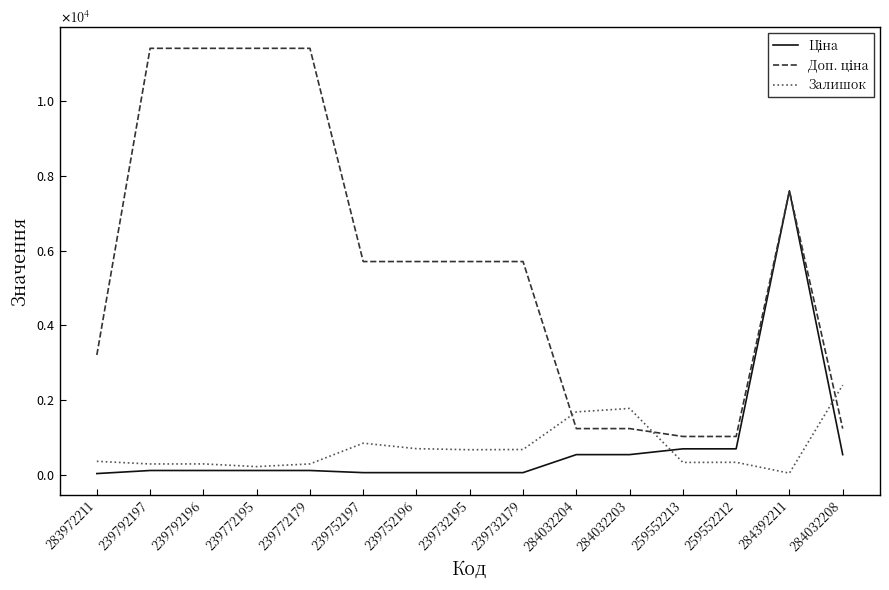

Does the chart display data point markers on the line(s)?

No